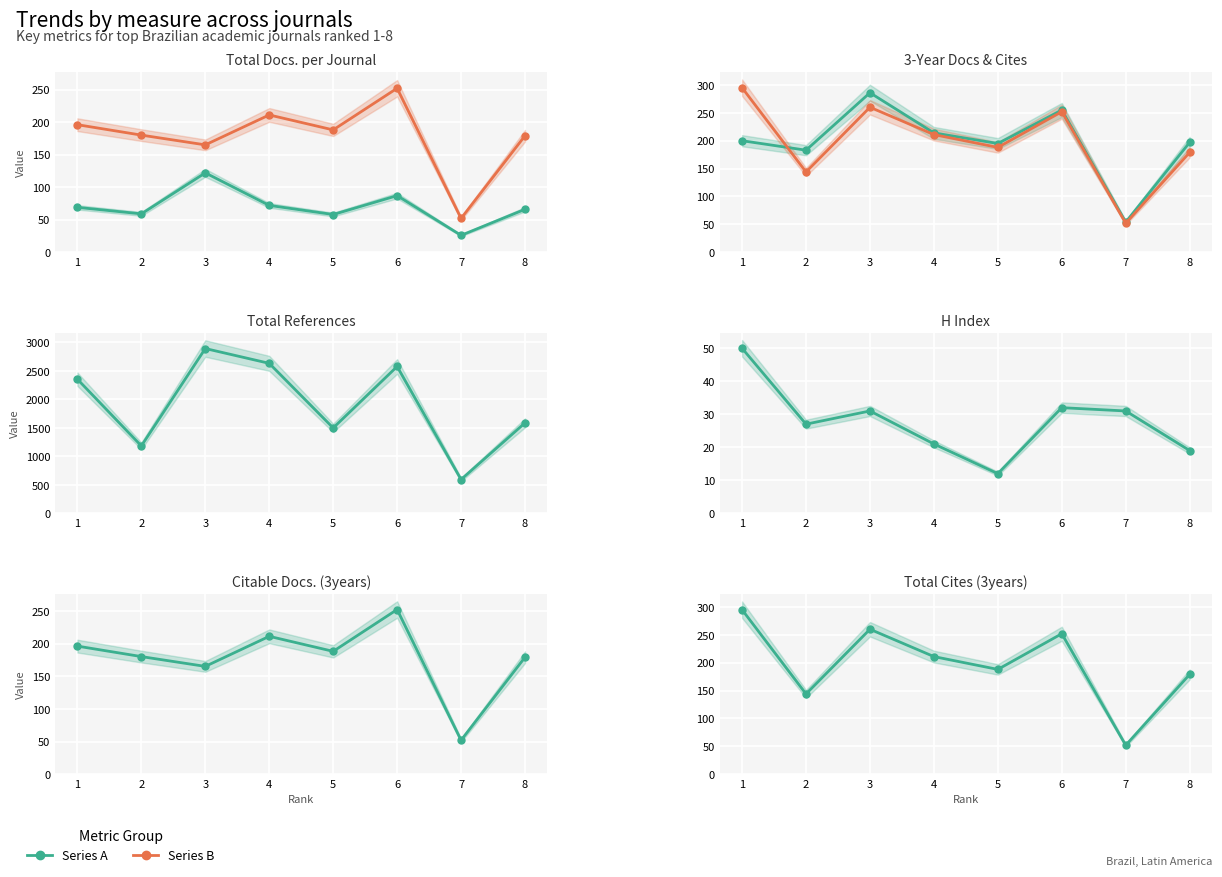

What is the spread (max minus min) of values at 5?

1485